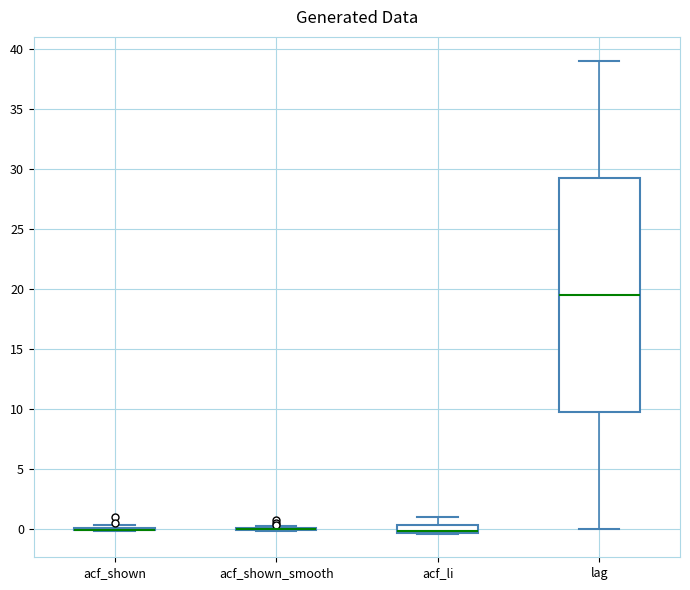

Comparing the boxes themselves (not the whiskers), which one is the tallest?

lag